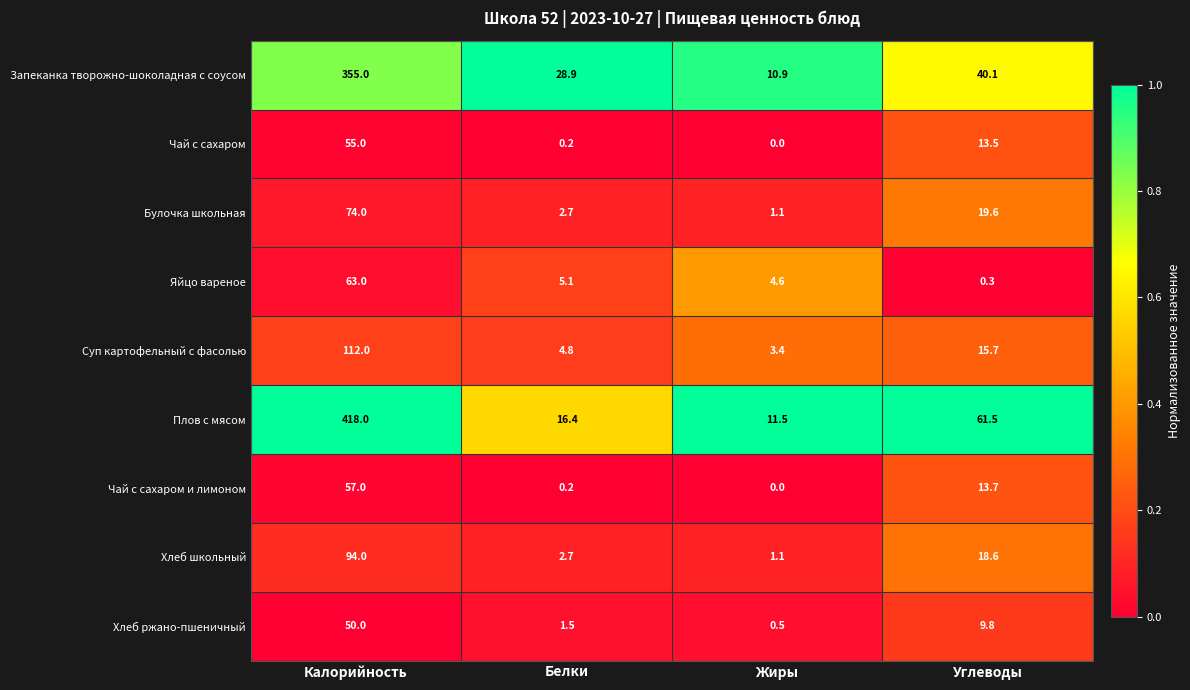

How many data points does each series have?

4